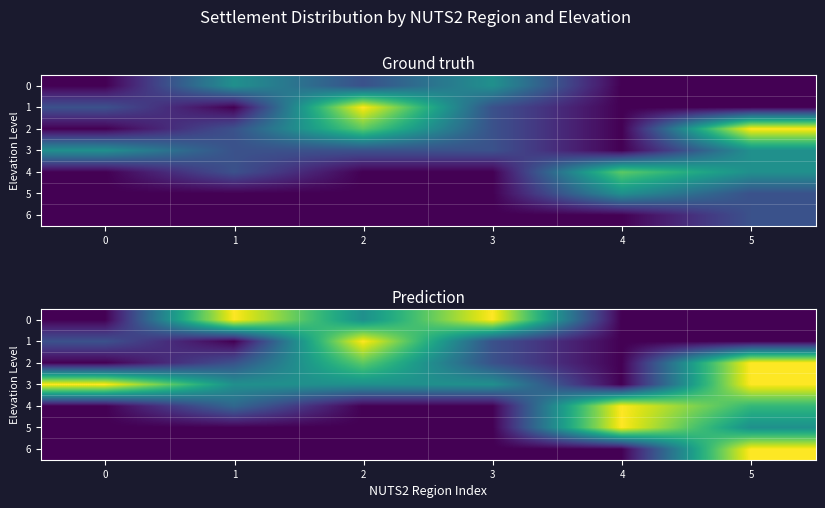

Is it true that 6 equals 0.0 at 0?

True